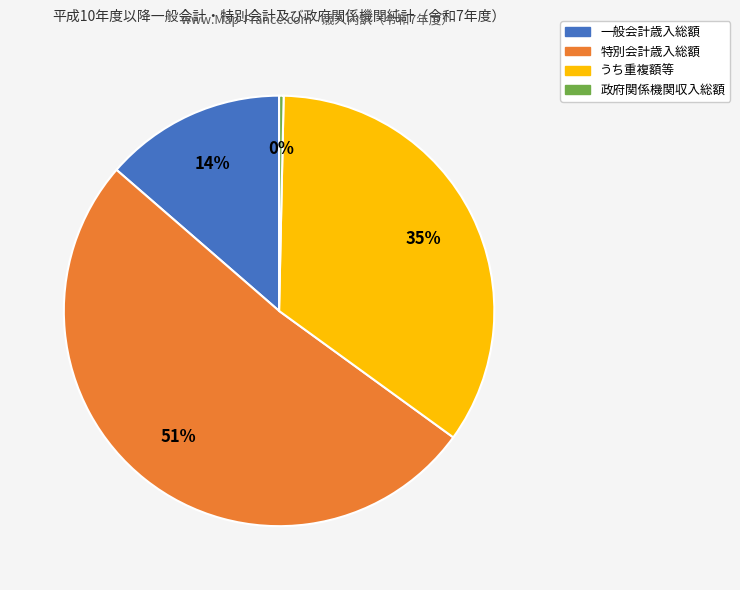

Is 特別会計歳入総額 the majority of the pie?

Yes